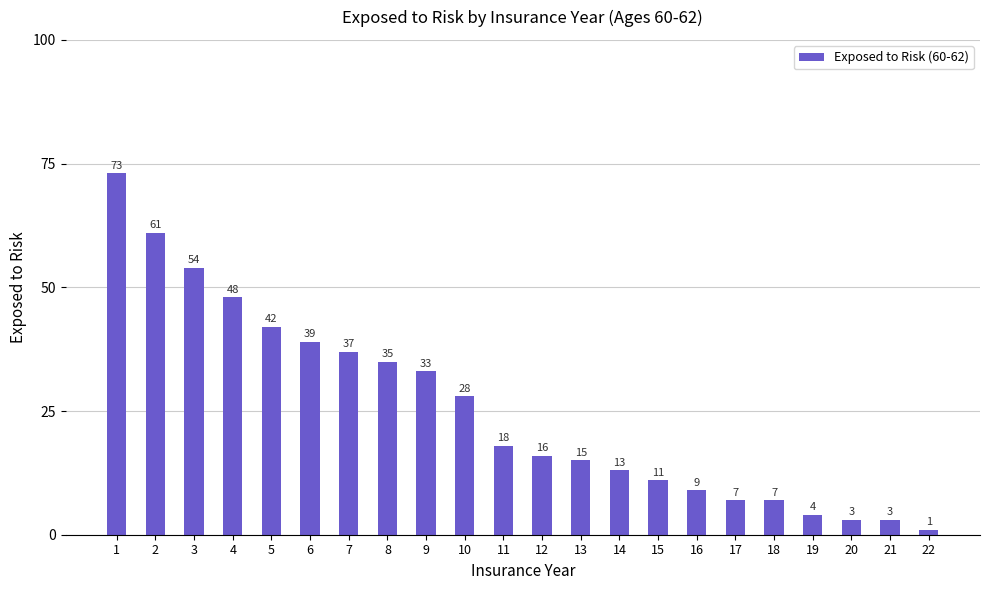

The value at 3 is 54. True or false?

True